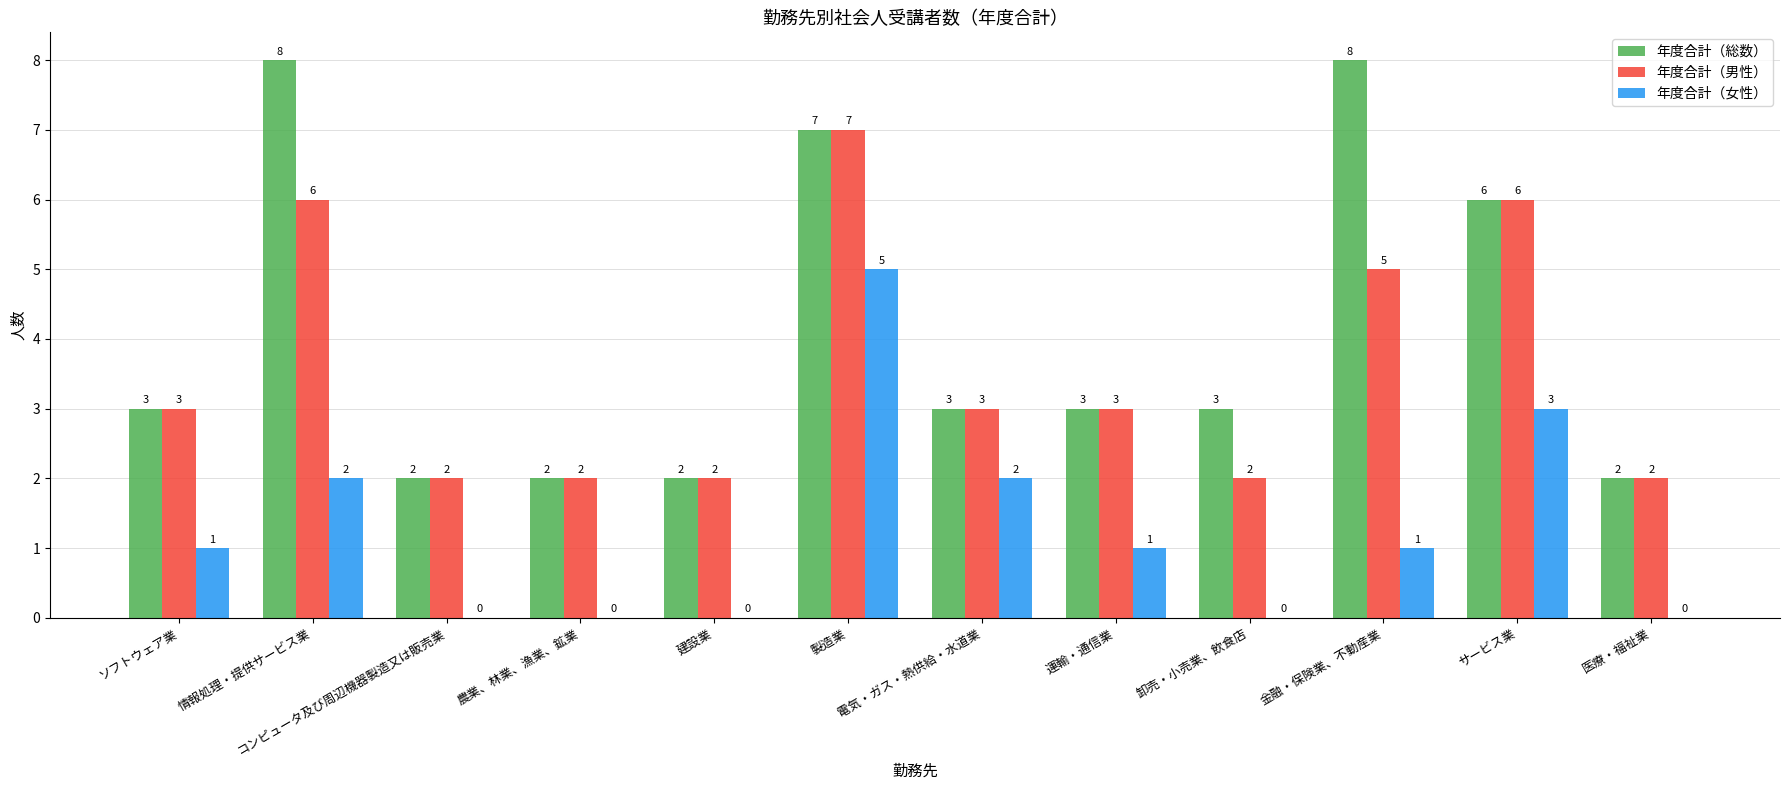

Which series has the largest range (max minus min)?

年度合計（総数）